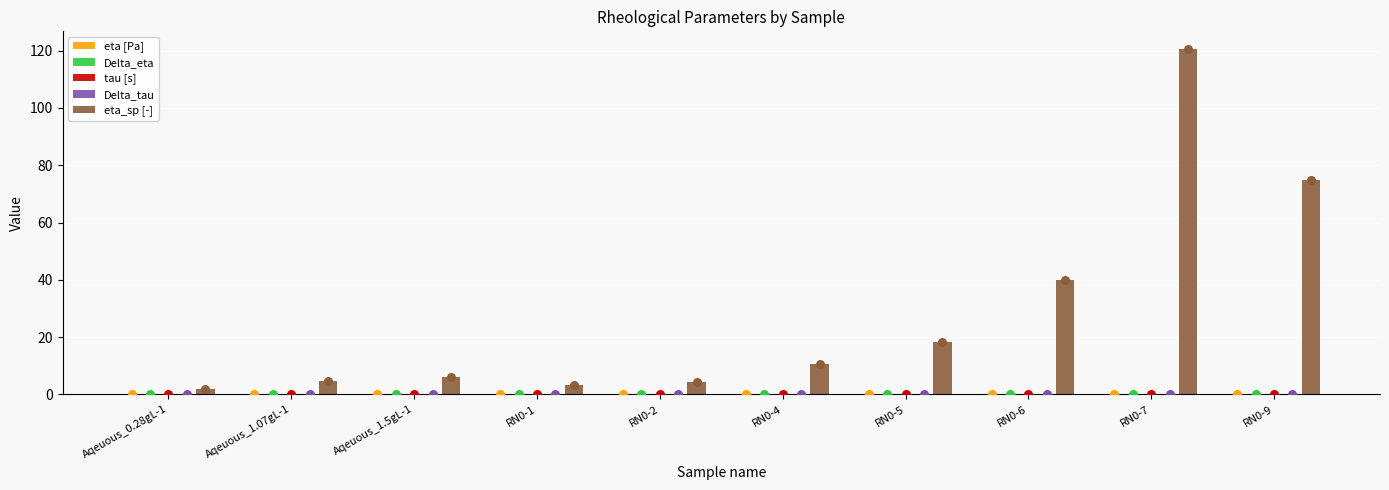

At which category is the sum across all series the highest?

RN0-7